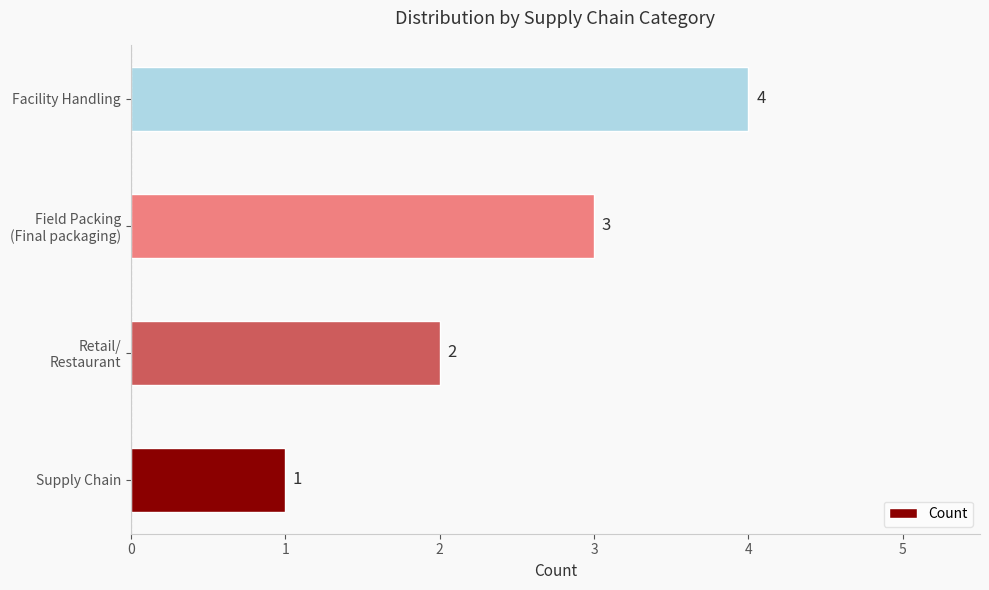

What is the greatest value displayed?

4